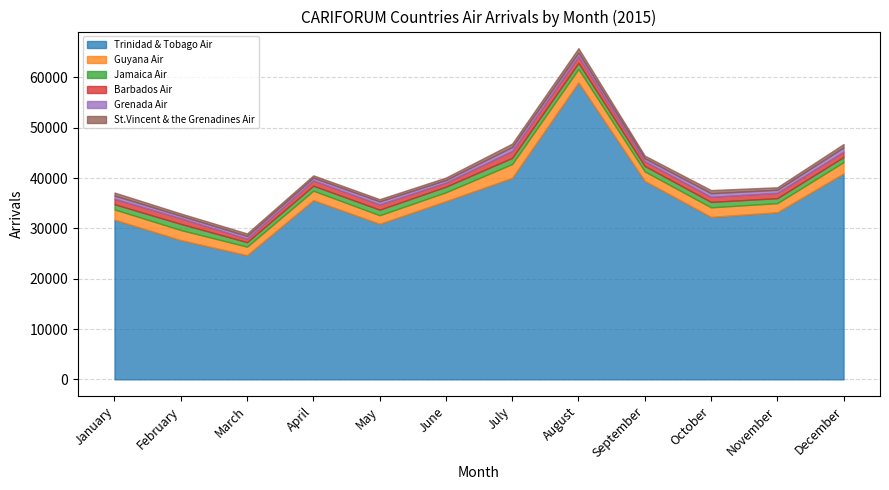

What is the difference between the highest and lowest values at October?

31652